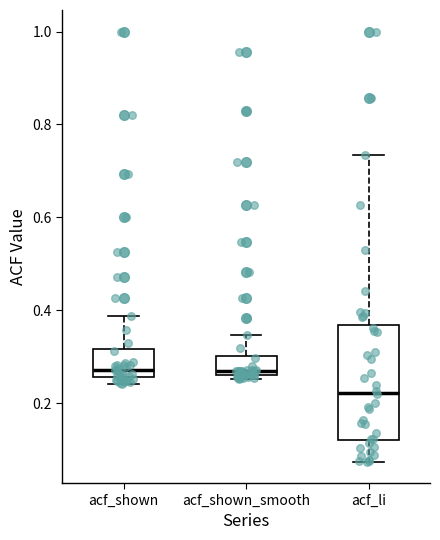

Which box has the lowest median line?

acf_li